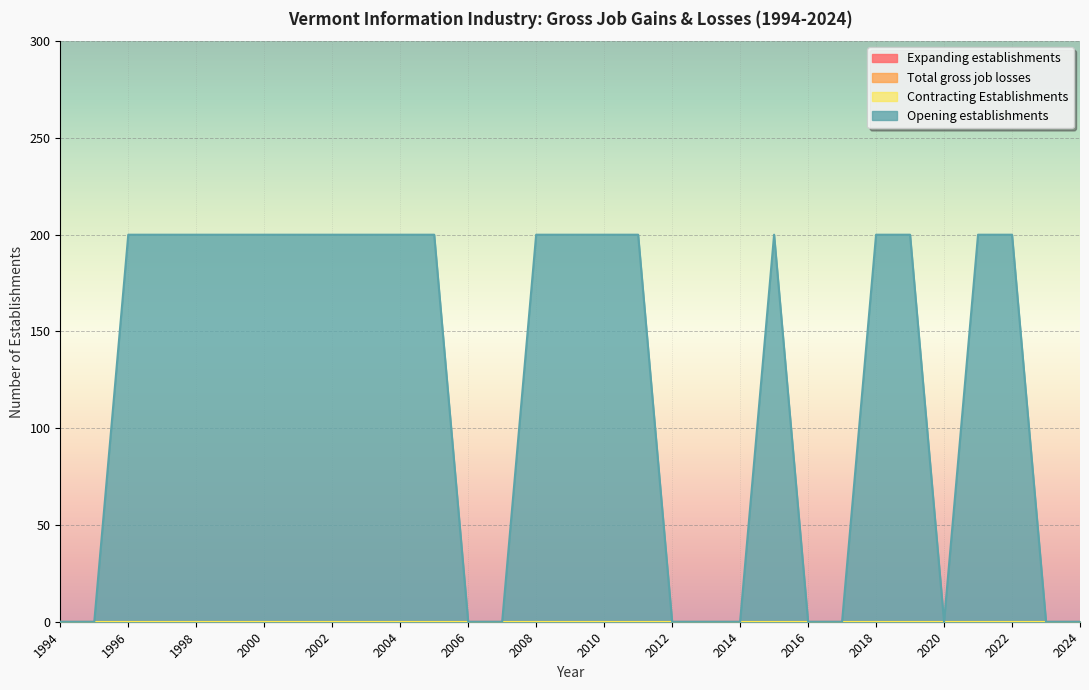

At which label does Opening establishments reach its peak?

1996